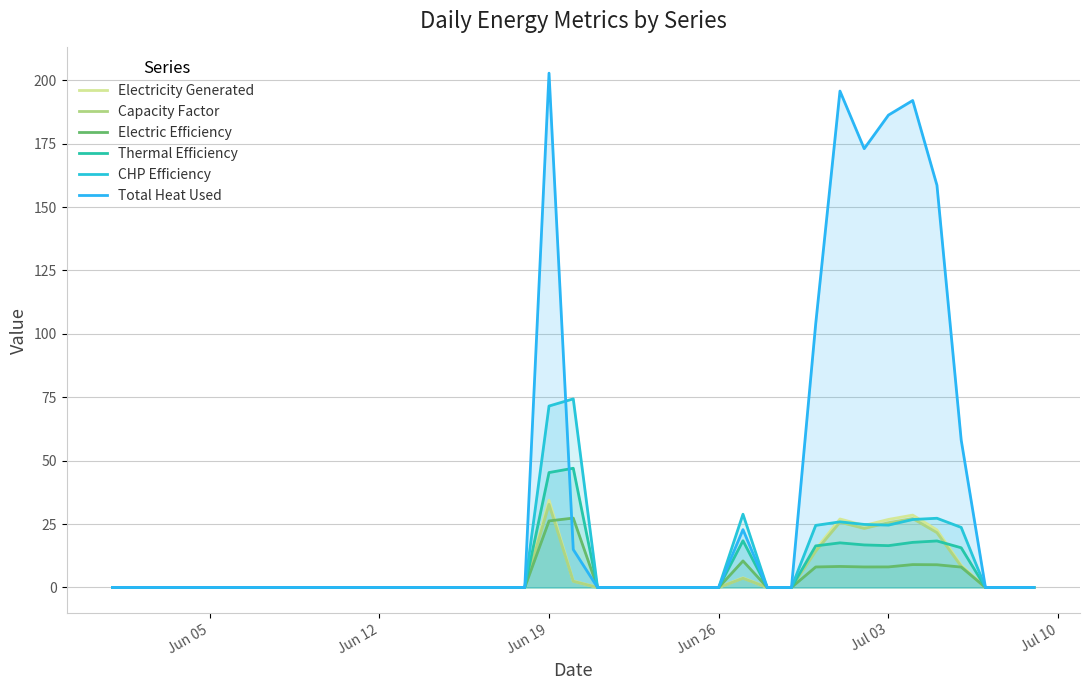

How many lines are shown in the chart?

6